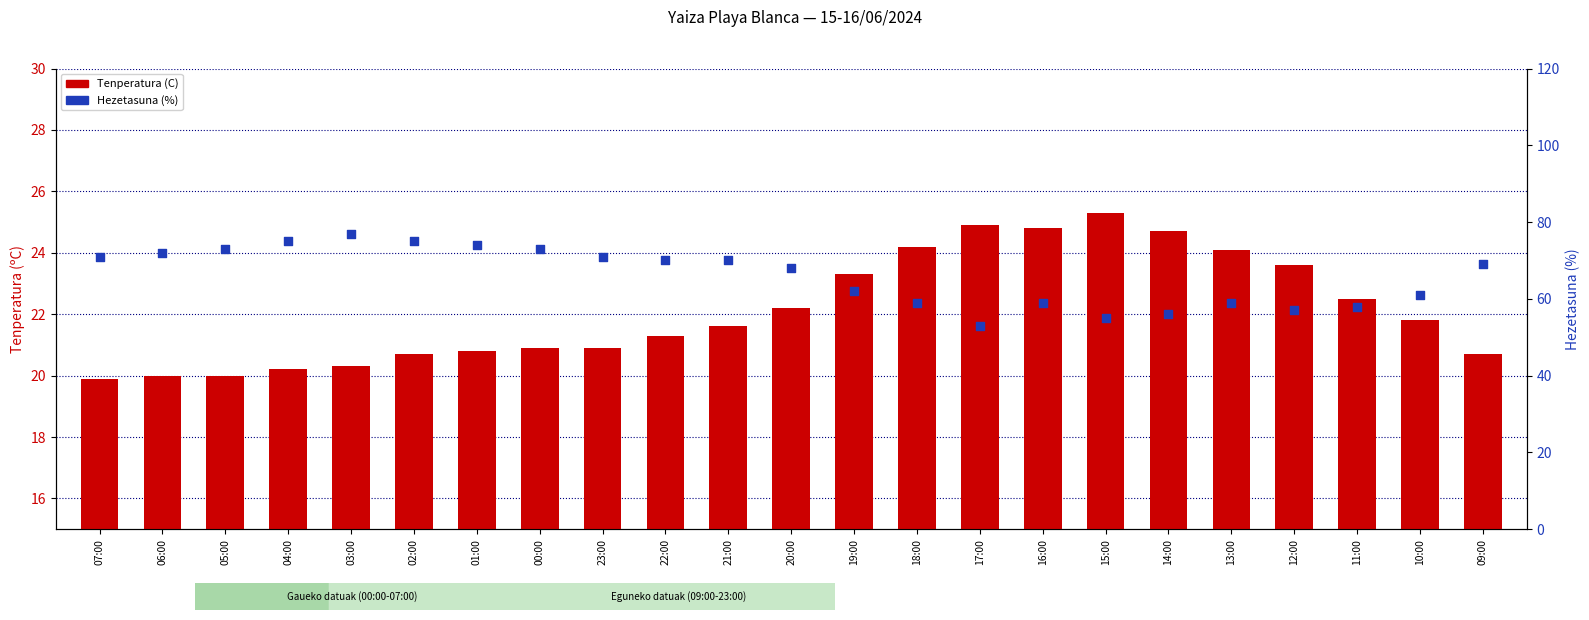

Which series has the largest total across all categories?

Hezetasuna (%)